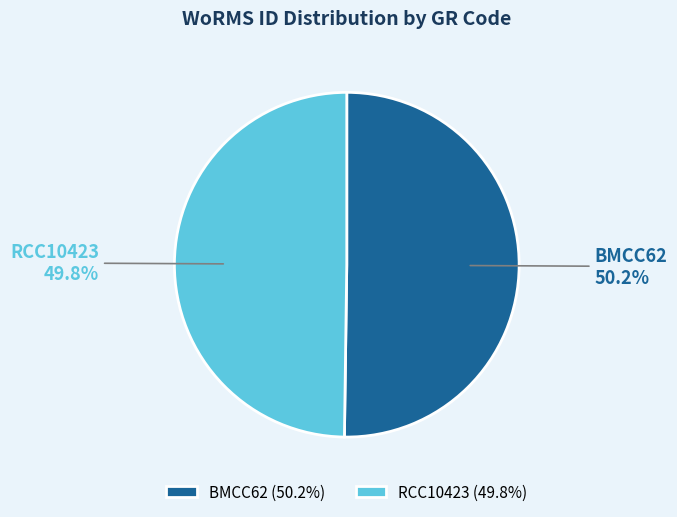

What is the ratio of the value at RCC10423 to the value at BMCC62?

1.0